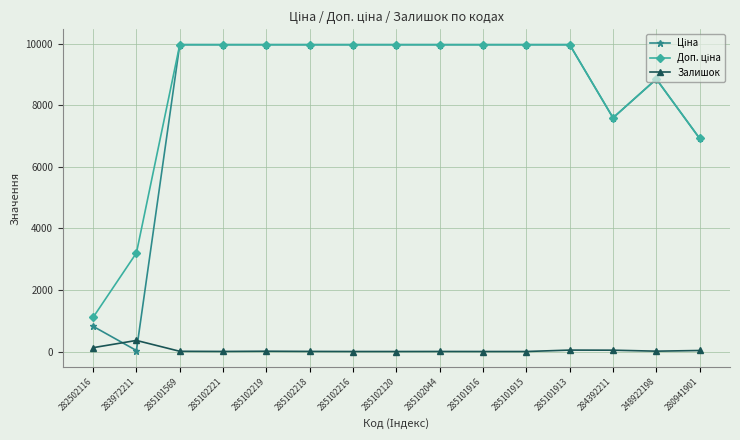

At how many categories does at least one series exceed 6327?

13